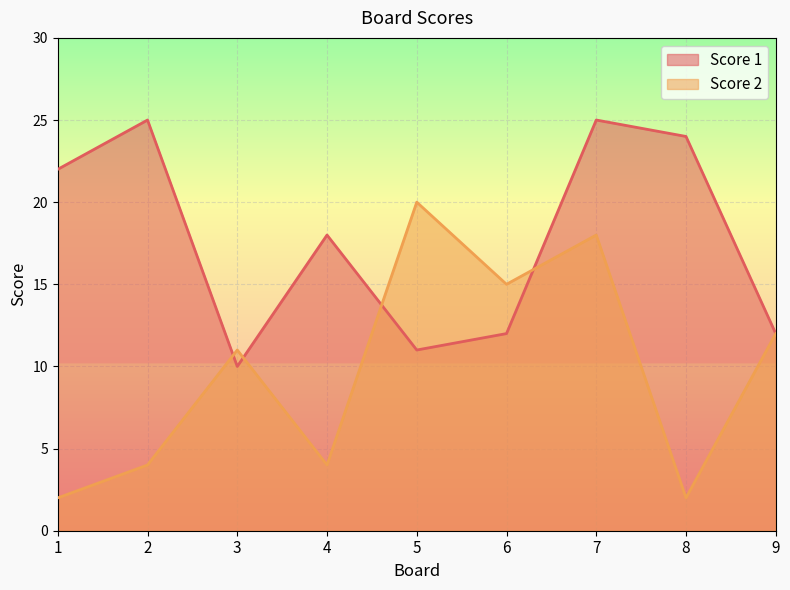

Does the chart display data point markers on the line(s)?

No